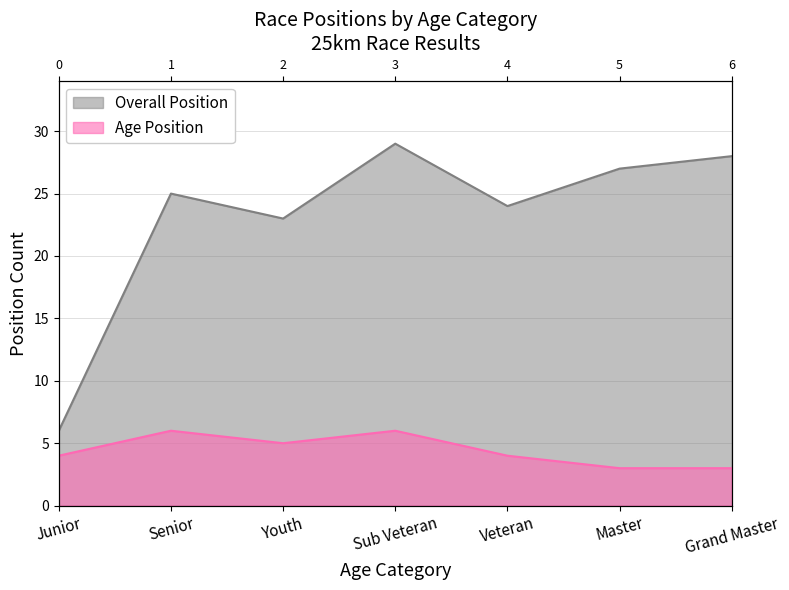

What are all the series names shown in the legend?

Overall Position, Age Position